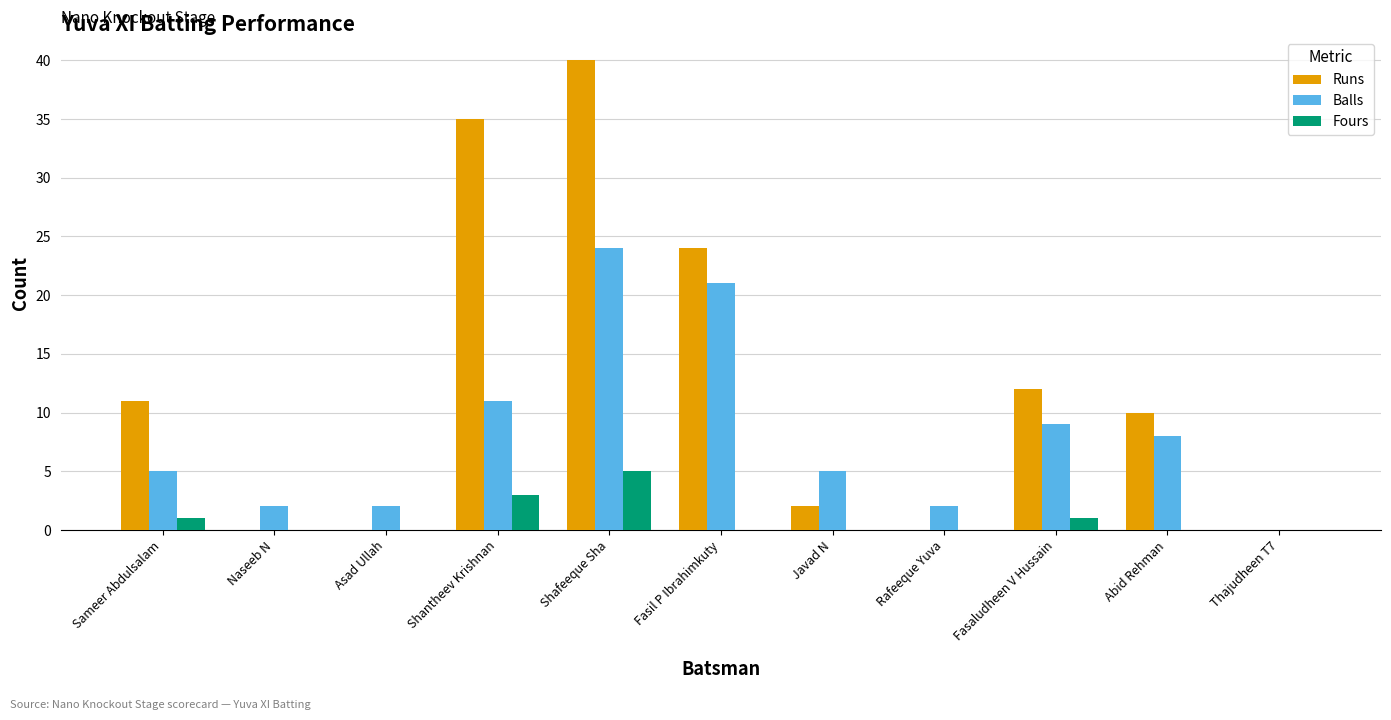

Between Javad N and Abid Rehman, which series saw the biggest shift?

Runs